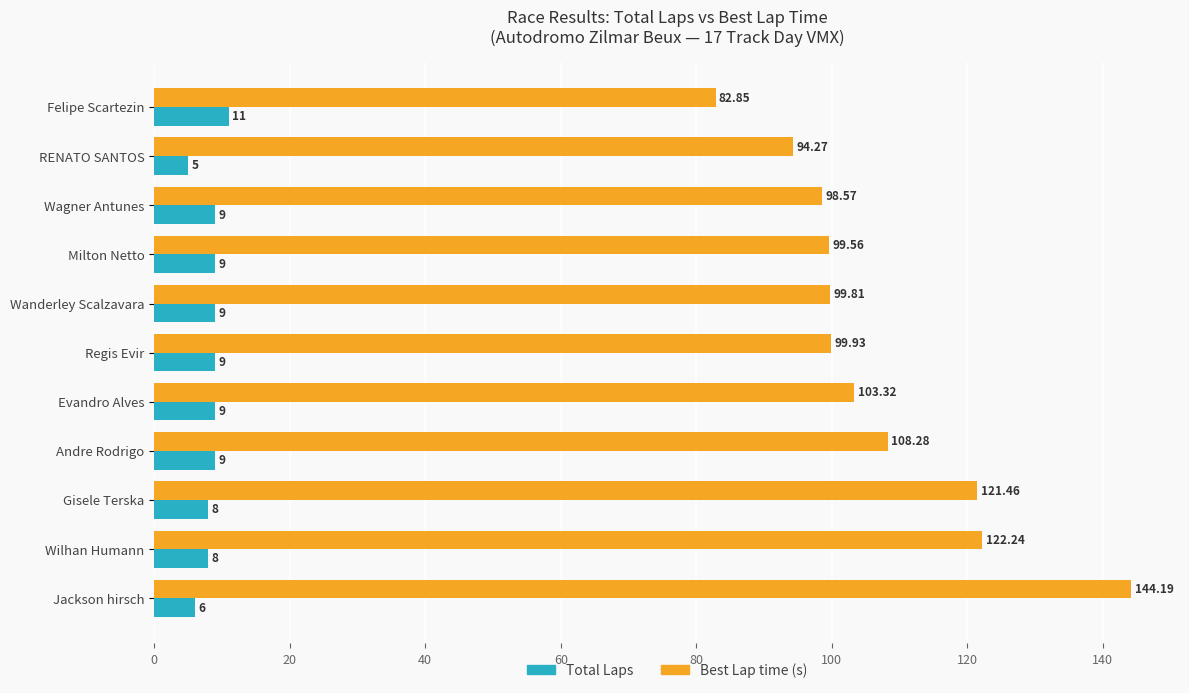

How many data points in Total Laps are less than 9?

4